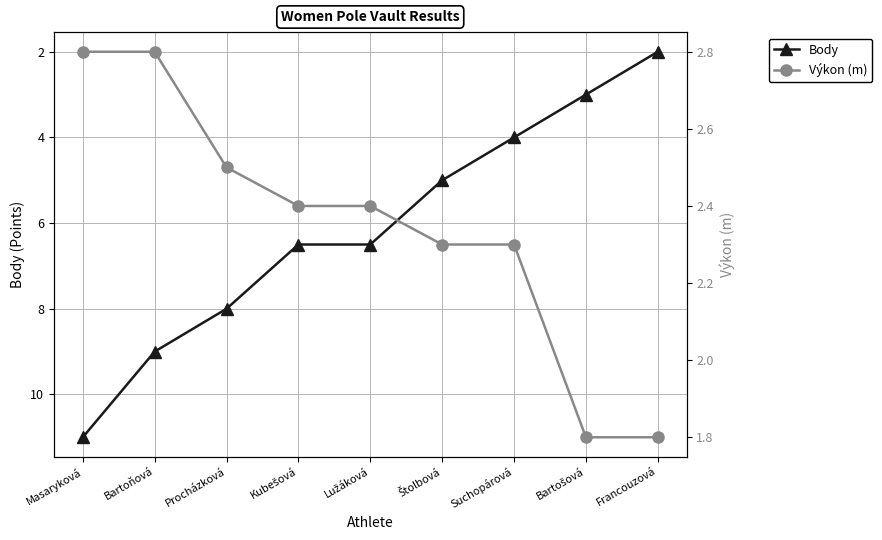

What is the label of the 4th point from the left?

Kubešová